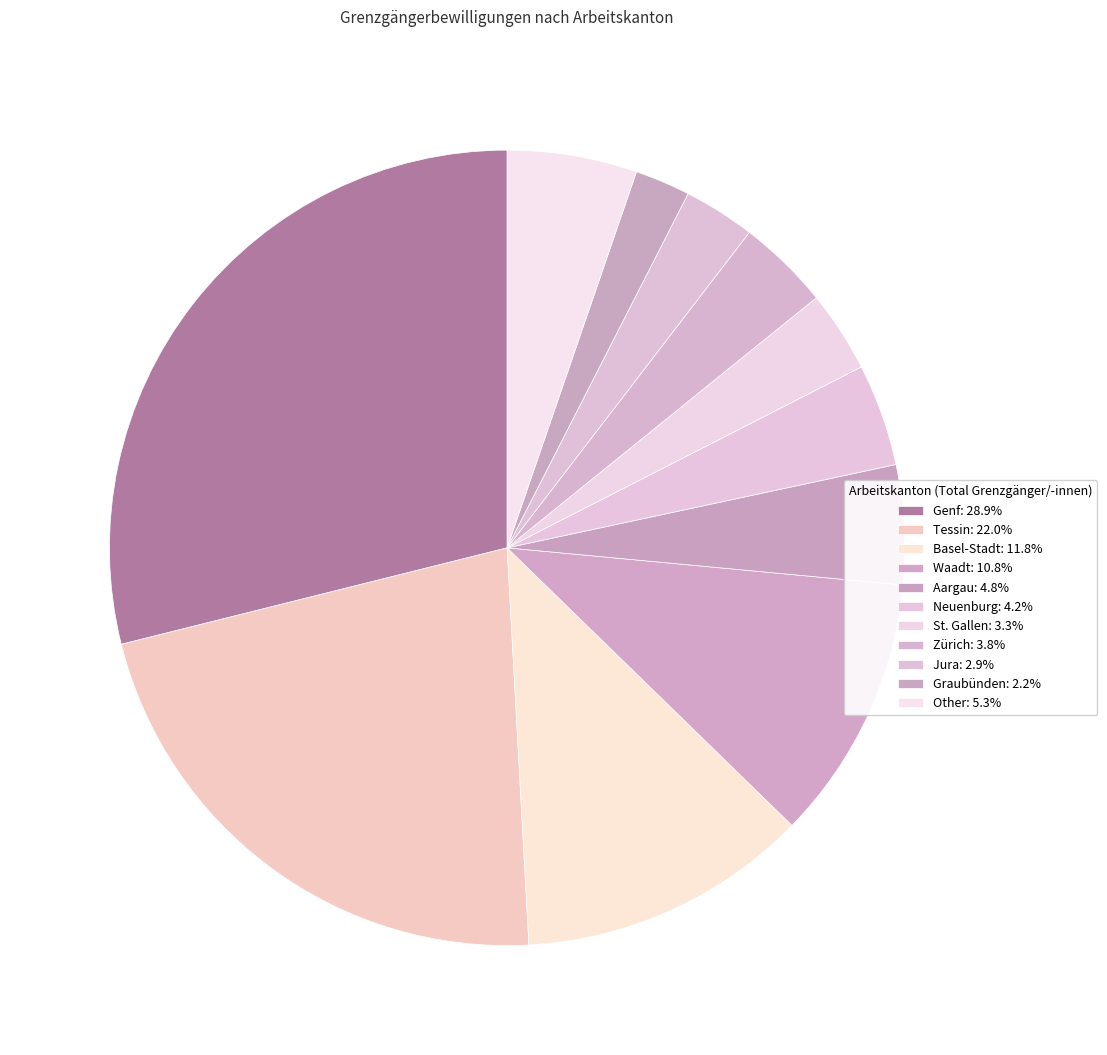

How many segments does this pie chart have?

11